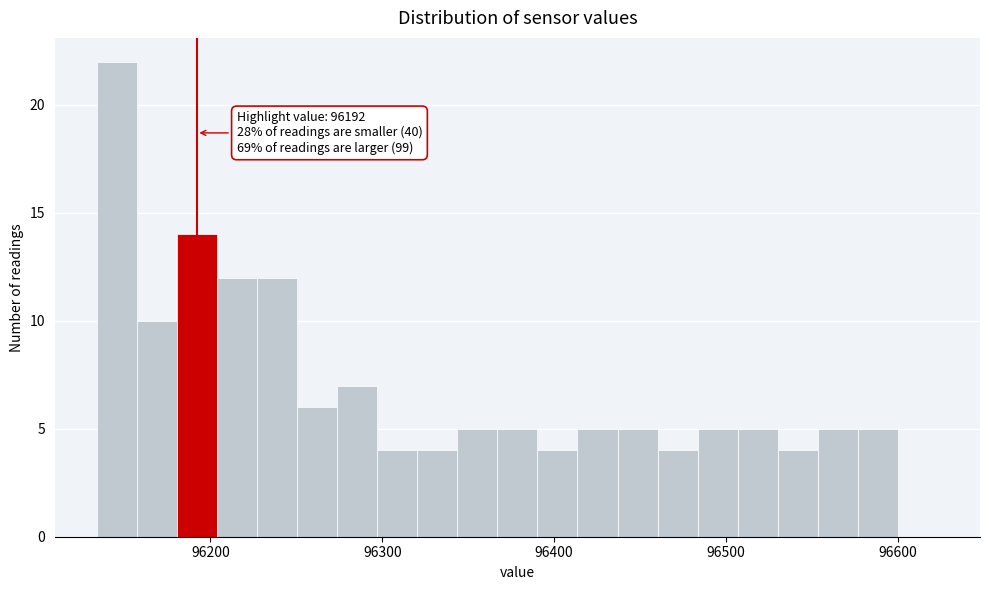

Around what value on the x-axis is the tallest bar? Give the approximate position of its centre, as read against the axis.

96150